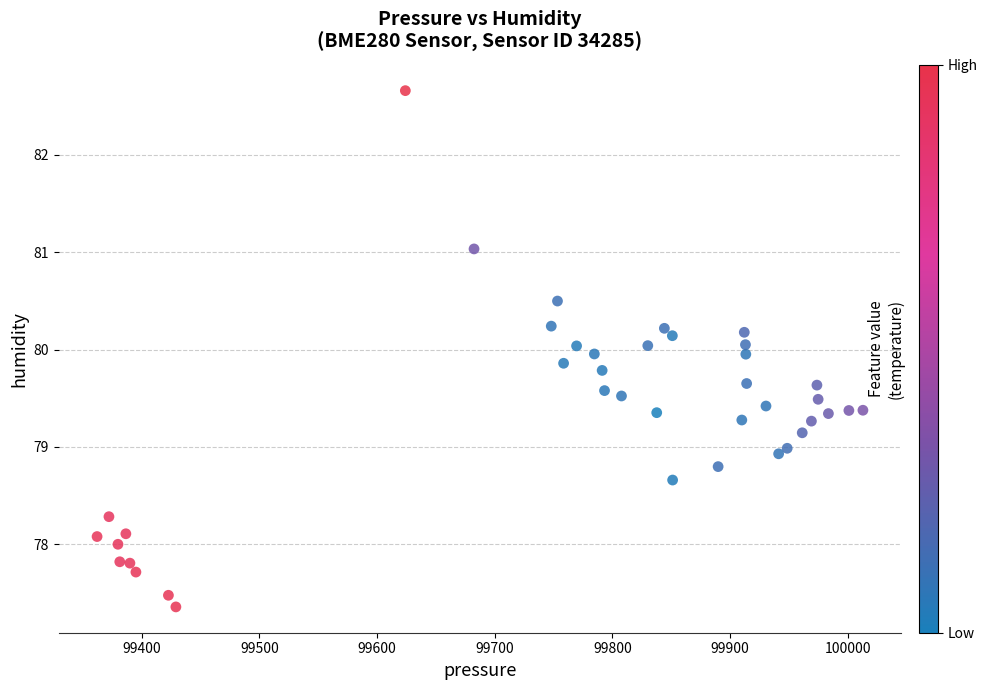

What is the range of X values (max minus min)?

650.6